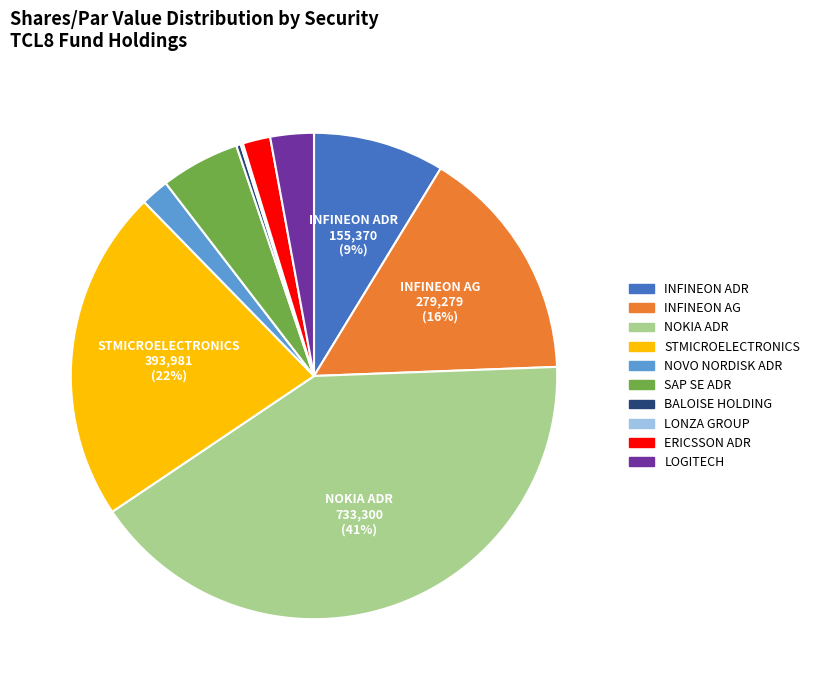

Which slice is the largest?

NOKIA ADR